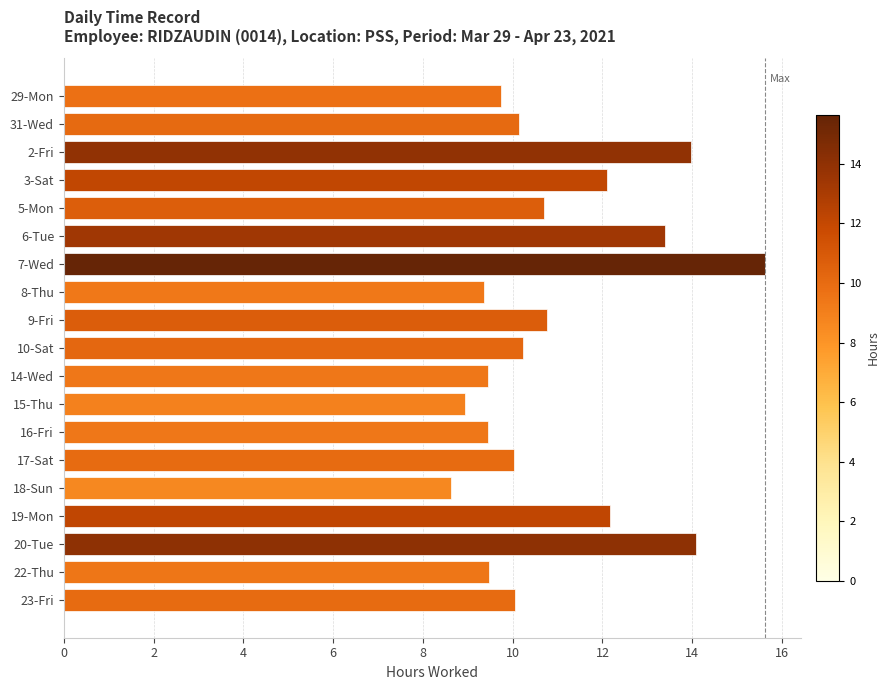

How many series are shown in this chart?

1